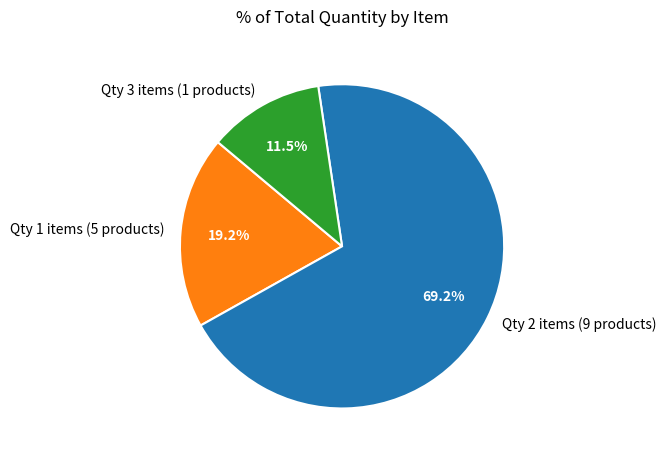

Is there any slice that represents more than half of the pie?

Yes